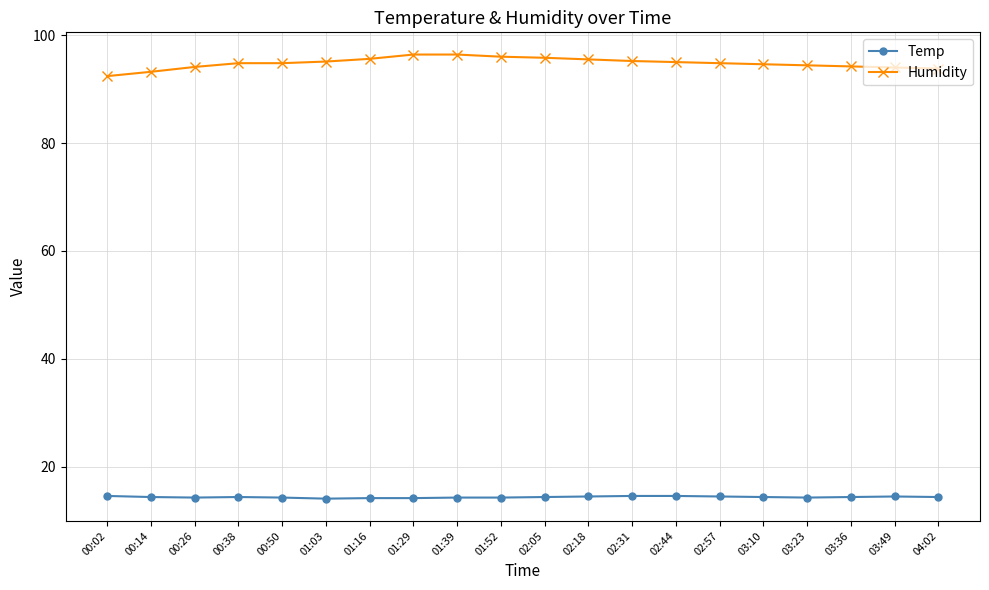

Which series has the largest total across all categories?

Humidity